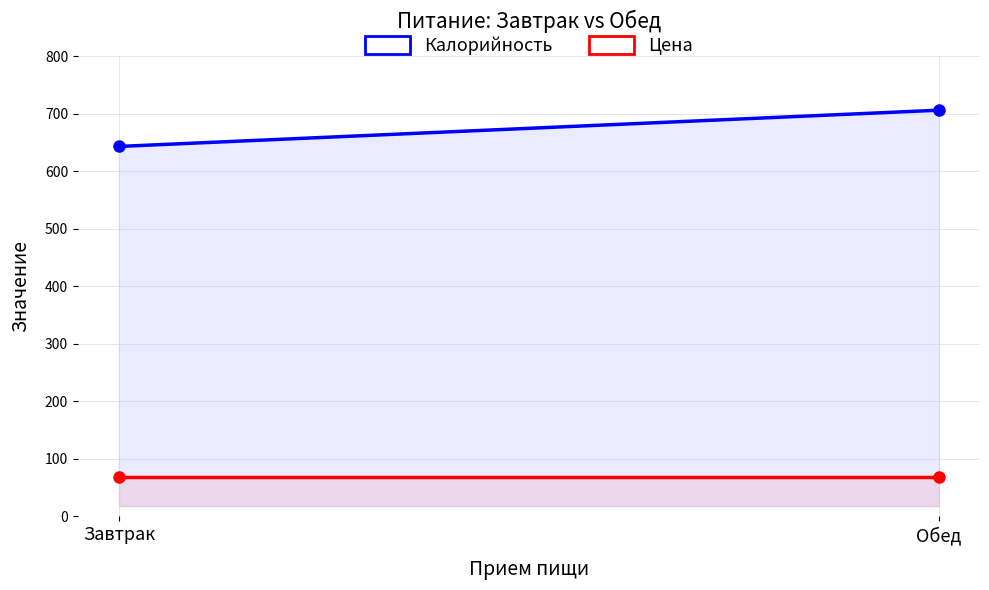

Is it true that Цена equals 68 at Обед?

True